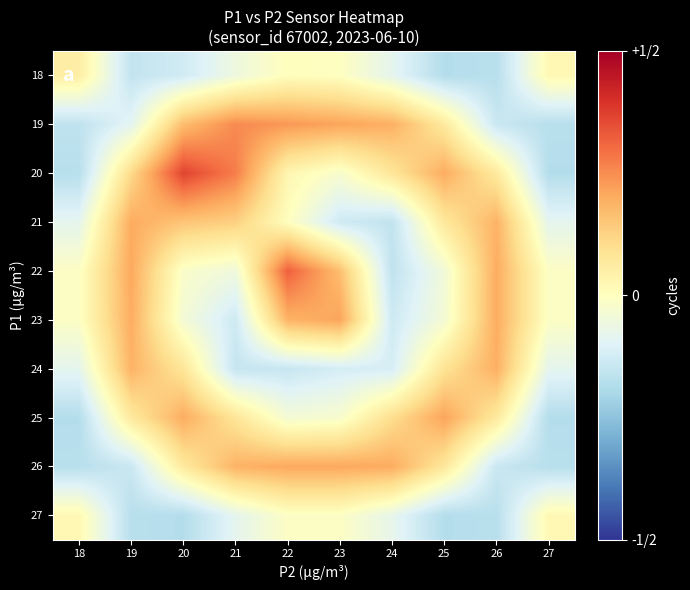

Reading left to right, extract all data points from this chart.

18: 18=0.1	19=-0.3	20=-0.3	21=-0.1	22=0.0	23=-0.0	24=-0.2	25=-0.4	26=-0.3	27=0.0
19: 18=-0.3	19=-0.2	20=0.3	21=0.5	22=0.5	23=0.4	24=0.4	25=0.1	26=-0.3	27=-0.3
20: 18=-0.3	19=0.2	20=0.7	21=0.5	22=0.1	23=-0.1	24=0.2	25=0.4	26=0.1	27=-0.4
21: 18=-0.2	19=0.4	20=0.3	21=0.3	22=0.0	23=-0.3	24=-0.3	25=0.1	26=0.4	27=-0.2
22: 18=-0.0	19=0.4	20=-0.0	21=-0.1	22=0.6	23=0.3	24=-0.3	25=-0.1	26=0.4	27=-0.0
23: 18=-0.0	19=0.4	20=-0.1	21=-0.3	22=0.4	23=0.4	24=-0.3	25=-0.1	26=0.4	27=-0.0
24: 18=-0.2	19=0.4	20=0.2	21=-0.3	22=-0.3	23=-0.2	24=-0.2	25=0.2	26=0.4	27=-0.2
25: 18=-0.4	19=0.1	20=0.4	21=0.2	22=-0.1	23=-0.1	24=0.2	25=0.4	26=0.1	27=-0.4
26: 18=-0.3	19=-0.3	20=0.1	21=0.4	22=0.4	23=0.4	24=0.4	25=0.1	26=-0.3	27=-0.3
27: 18=0.0	19=-0.3	20=-0.4	21=-0.2	22=-0.0	23=-0.0	24=-0.2	25=-0.4	26=-0.3	27=0.0